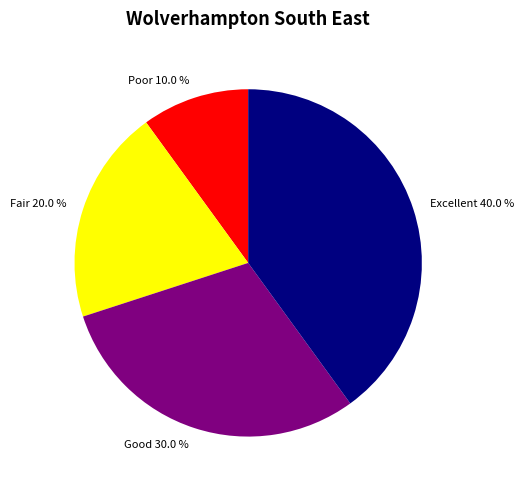

Approximately how many times larger is the value at Fair compared to Poor?

2.0